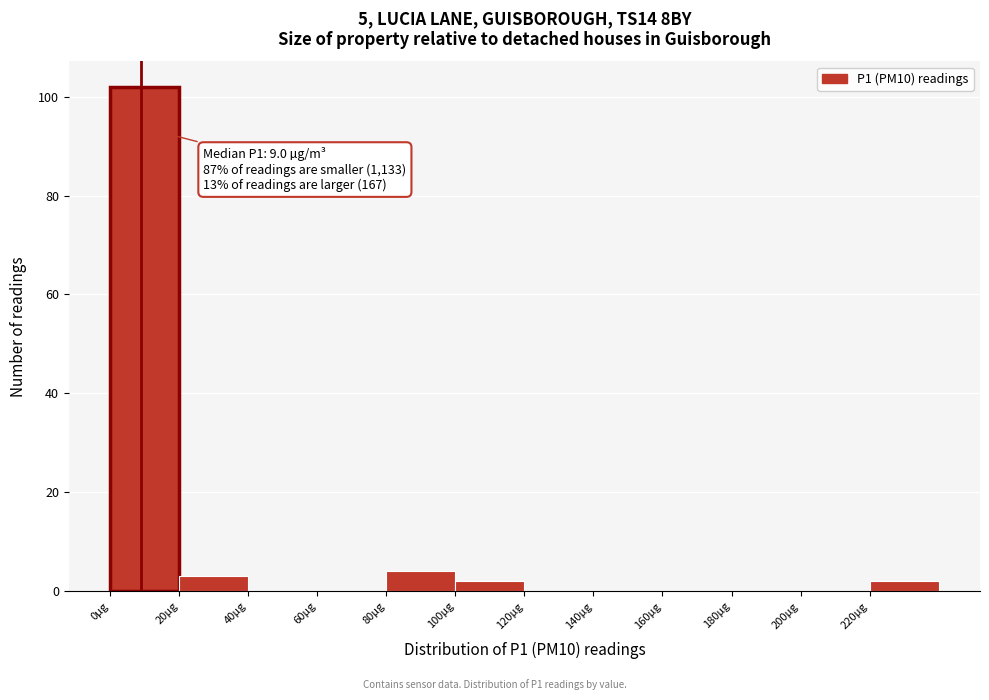

Which range on the x-axis has the tallest bar?

0 to 20